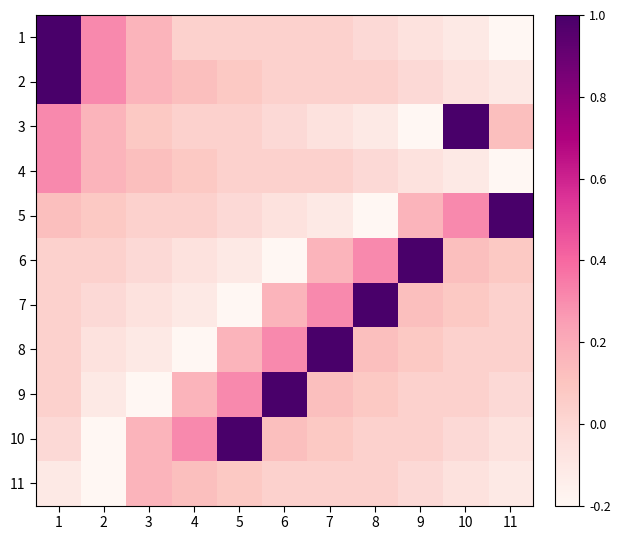

Rank the series at 8 from highest to lowest value.

7, 6, 8, 9, 2, 10, 11, 1, 4, 3, 5